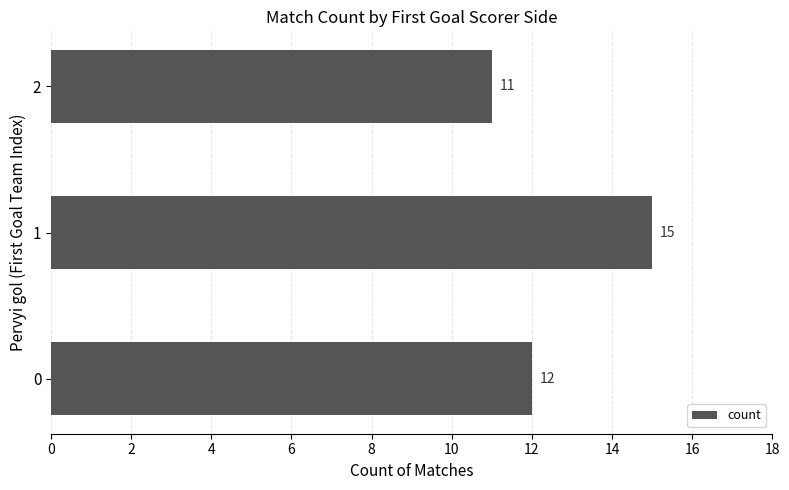

Reading bottom to top, list all the values displayed in this chart.

0=12	1=15	2=11